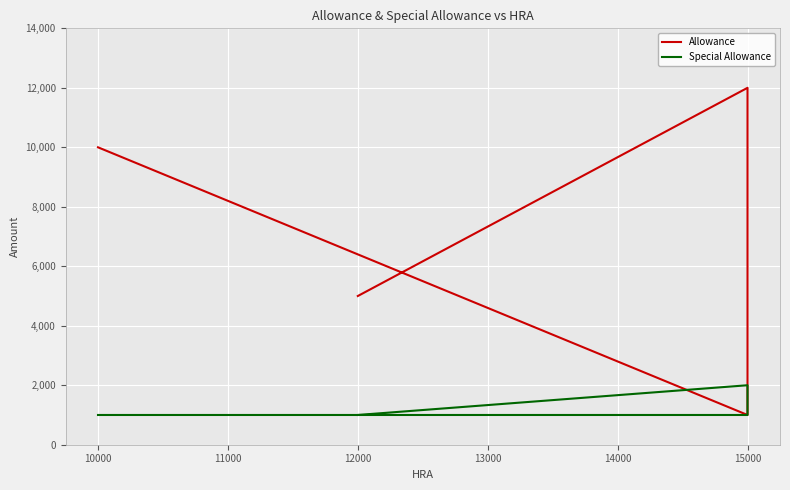

How many Special Allowance values are between 1000 and 2000?

4